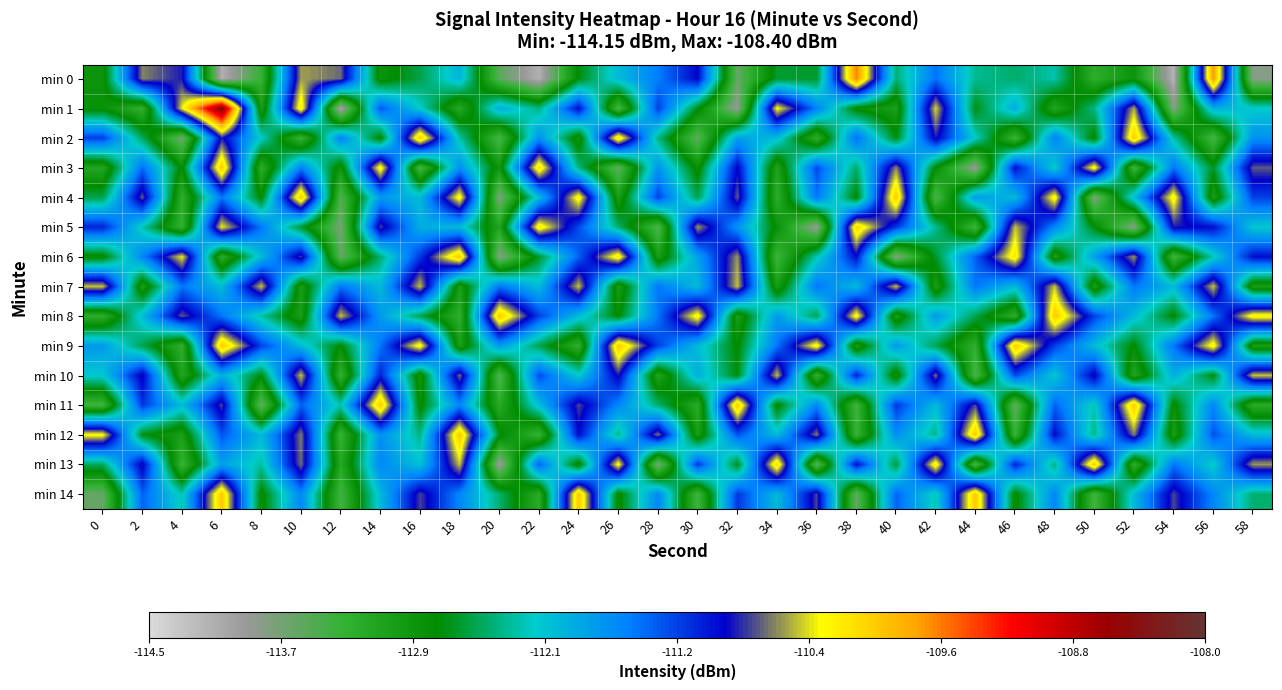

Reading right to left, extract all data points from this chart.

min 0: 58=-113.8	56=-109.7	54=-114.1	52=-112.9	50=-113.2	48=-112.2	46=-112.4	44=-112.3	42=-111.5	40=-112.4	38=-109.6	36=-112.6	34=-112.6	32=-113.6	30=-111.0	28=-111.5	26=-112.0	24=-112.7	22=-114.1	20=-113.5	18=-111.9	16=-112.5	14=-112.9	12=-110.7	10=-110.6	8=-113.3	6=-114.1	4=-110.9	2=-110.6	0=-112.9
min 1: 58=-112.1	56=-111.9	54=-113.8	52=-110.6	50=-112.3	48=-113.1	46=-111.9	44=-112.7	42=-110.5	40=-113.0	38=-112.8	36=-111.6	34=-110.3	32=-113.9	30=-112.7	28=-111.2	26=-113.5	24=-111.0	22=-112.3	20=-111.9	18=-113.2	16=-112.1	14=-111.3	12=-114.1	10=-110.2	8=-113.0	6=-108.4	4=-110.4	2=-113.3	0=-112.8
min 2: 58=-111.7	56=-113.5	54=-112.2	52=-110.0	50=-112.8	48=-111.6	46=-113.3	44=-112.1	42=-110.9	40=-112.7	38=-111.5	36=-113.2	34=-112.0	32=-111.8	30=-113.6	28=-112.3	26=-110.1	24=-112.9	22=-111.7	20=-113.5	18=-112.2	16=-110.0	14=-112.8	12=-111.6	10=-113.3	8=-112.1	6=-110.9	4=-113.7	2=-112.5	0=-111.2
min 3: 58=-110.7	56=-112.6	54=-111.5	52=-113.4	50=-110.3	48=-112.1	46=-111.0	44=-113.9	42=-112.8	40=-110.6	38=-112.4	36=-111.3	34=-113.1	32=-110.9	30=-112.8	28=-111.7	26=-113.6	24=-112.4	22=-110.1	20=-112.9	18=-111.7	16=-113.4	14=-110.2	12=-112.9	10=-111.6	8=-113.2	6=-110.0	4=-112.8	2=-111.4	0=-113.1
min 4: 58=-111.2	56=-113.0	54=-110.2	52=-112.0	50=-113.8	48=-110.2	46=-112.0	44=-111.8	42=-113.5	40=-110.0	38=-112.8	36=-111.5	34=-113.2	32=-110.8	30=-112.5	28=-111.2	26=-113.0	24=-110.2	22=-112.0	20=-113.8	18=-110.2	16=-112.0	14=-111.8	12=-113.5	10=-110.0	8=-112.8	6=-111.5	4=-113.2	2=-110.8	0=-112.5
min 5: 58=-112.1	56=-111.0	54=-110.9	52=-113.8	50=-112.7	48=-111.6	46=-110.5	44=-113.4	42=-112.3	40=-111.2	38=-110.1	36=-113.9	34=-112.8	32=-111.7	30=-110.6	28=-113.5	26=-112.4	24=-111.3	22=-110.2	20=-113.1	18=-112.0	16=-111.9	14=-110.8	12=-113.7	10=-112.6	8=-111.5	6=-110.4	4=-113.3	2=-112.2	0=-111.1
min 6: 58=-111.0	56=-112.2	54=-113.4	52=-110.6	50=-111.8	48=-113.0	46=-110.2	44=-111.4	42=-112.6	40=-113.8	38=-111.0	36=-112.2	34=-113.4	32=-110.6	30=-111.8	28=-113.0	26=-110.2	24=-111.4	22=-112.6	20=-113.8	18=-110.0	16=-111.2	14=-112.4	12=-113.6	10=-110.8	8=-112.0	6=-113.2	4=-110.4	2=-111.6	0=-112.8
min 7: 58=-113.0	56=-110.5	54=-112.0	52=-111.5	50=-113.0	48=-110.5	46=-112.0	44=-111.5	42=-113.0	40=-110.5	38=-112.0	36=-111.5	34=-113.0	32=-110.5	30=-112.0	28=-111.5	26=-113.0	24=-110.5	22=-112.0	20=-111.5	18=-113.0	16=-110.5	14=-112.0	12=-111.5	10=-113.0	8=-110.5	6=-112.0	4=-111.5	2=-113.0	0=-110.5
min 8: 58=-110.2	56=-111.5	54=-112.8	52=-112.0	50=-111.2	48=-110.0	46=-113.2	44=-112.5	42=-111.8	40=-113.0	38=-110.2	36=-112.5	34=-111.8	32=-113.0	30=-110.2	28=-111.5	26=-112.8	24=-112.0	22=-111.2	20=-110.0	18=-113.2	16=-112.5	14=-111.8	12=-110.5	10=-113.0	8=-112.2	6=-111.5	4=-110.8	2=-112.0	0=-113.2
min 9: 58=-113.0	56=-110.2	54=-111.5	52=-112.8	50=-112.0	48=-111.2	46=-110.0	44=-113.2	42=-112.5	40=-111.8	38=-113.0	36=-110.2	34=-111.5	32=-112.8	30=-112.0	28=-111.2	26=-110.0	24=-113.2	22=-112.5	20=-111.8	18=-113.0	16=-110.2	14=-111.5	12=-112.8	10=-112.0	8=-111.2	6=-110.0	4=-113.2	2=-112.5	0=-111.8
min 10: 58=-110.5	56=-112.7	54=-111.9	52=-113.1	50=-110.9	48=-112.1	46=-111.3	44=-113.5	42=-110.7	40=-112.9	38=-111.1	36=-113.3	34=-110.5	32=-112.7	30=-111.9	28=-113.1	26=-110.9	24=-112.1	22=-111.3	20=-113.5	18=-110.7	16=-112.9	14=-111.1	12=-113.3	10=-110.5	8=-112.7	6=-111.9	4=-113.1	2=-110.9	0=-112.1
min 11: 58=-113.2	56=-111.6	54=-112.8	52=-110.0	50=-112.2	48=-111.4	46=-113.6	44=-110.8	42=-112.0	40=-111.2	38=-113.4	36=-111.6	34=-112.8	32=-110.0	30=-113.2	28=-112.4	26=-111.6	24=-110.8	22=-112.0	20=-113.2	18=-111.6	16=-112.8	14=-110.0	12=-112.2	10=-111.4	8=-113.6	6=-110.8	4=-112.0	2=-111.2	0=-113.4
min 12: 58=-112.0	56=-111.3	54=-113.0	52=-110.7	50=-112.3	48=-111.0	46=-113.3	44=-110.0	42=-112.3	40=-111.7	38=-113.3	36=-110.7	34=-112.0	32=-111.3	30=-113.0	28=-110.7	26=-112.3	24=-111.0	22=-113.3	20=-112.7	18=-110.0	16=-112.3	14=-111.7	12=-113.3	10=-110.7	8=-112.0	6=-111.3	4=-113.0	2=-112.7	0=-110.3
min 13: 58=-110.6	56=-112.2	54=-111.5	52=-113.2	50=-110.0	48=-112.3	46=-111.1	44=-113.5	42=-110.2	40=-112.5	38=-111.0	36=-113.5	34=-110.1	32=-112.7	30=-111.2	28=-113.8	26=-110.3	24=-112.8	22=-111.4	20=-114.0	18=-110.5	16=-112.0	14=-111.6	12=-113.2	10=-110.7	8=-112.2	6=-111.8	4=-113.3	2=-110.9	0=-112.5
min 14: 58=-112.4	56=-111.6	54=-110.8	52=-112.0	50=-113.4	48=-111.6	46=-112.8	44=-110.0	42=-112.2	40=-111.4	38=-113.6	36=-110.8	34=-112.0	32=-111.2	30=-113.4	28=-111.6	26=-112.8	24=-110.0	22=-113.2	20=-112.4	18=-111.6	16=-110.8	14=-112.0	12=-113.4	10=-111.6	8=-112.8	6=-110.0	4=-112.2	2=-111.4	0=-113.6